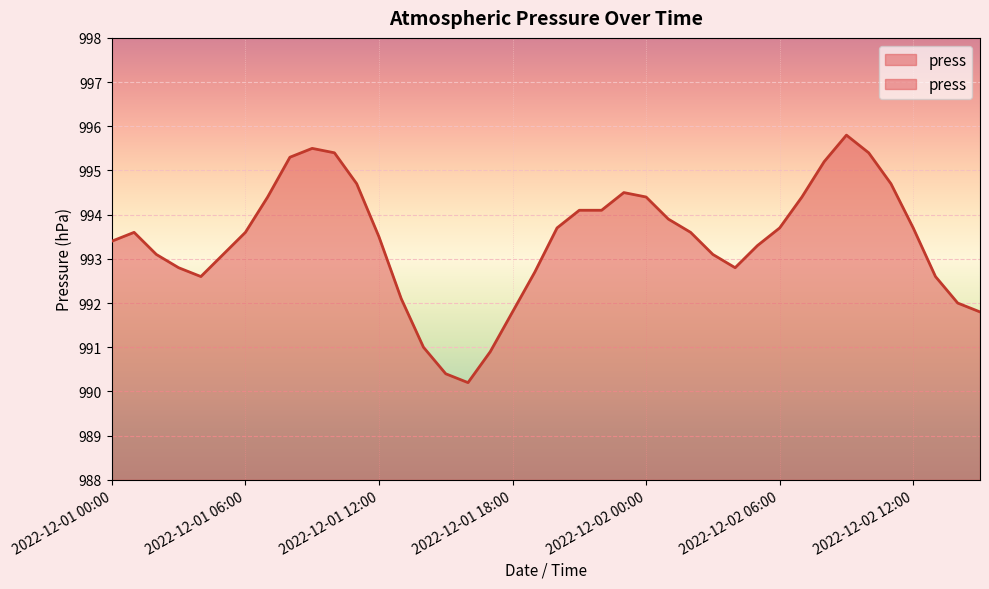

Where is the first local maximum?

2022-12-01 01:00